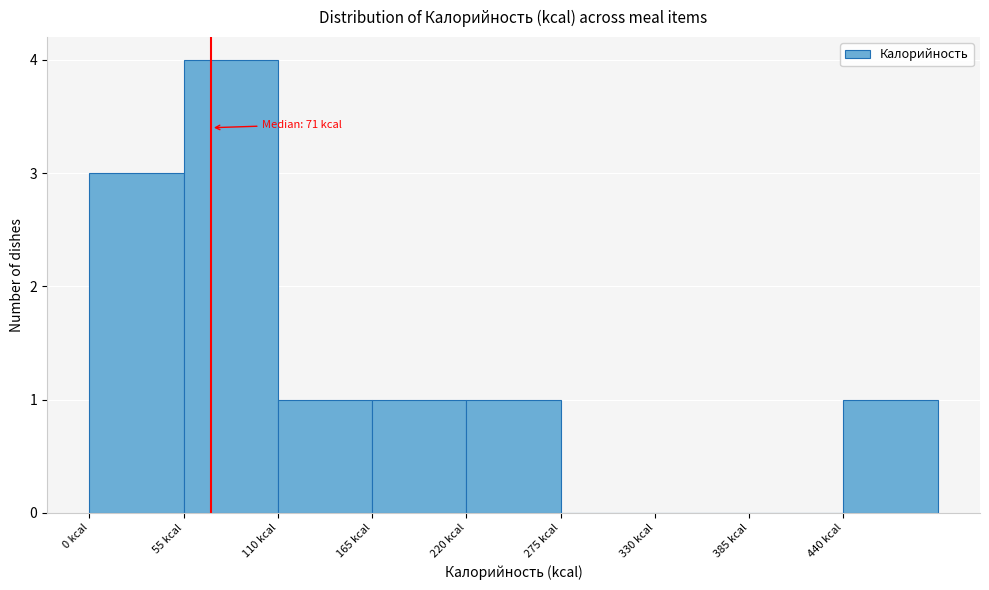

Over which range of the x-axis is the bar tallest?

55 to 110